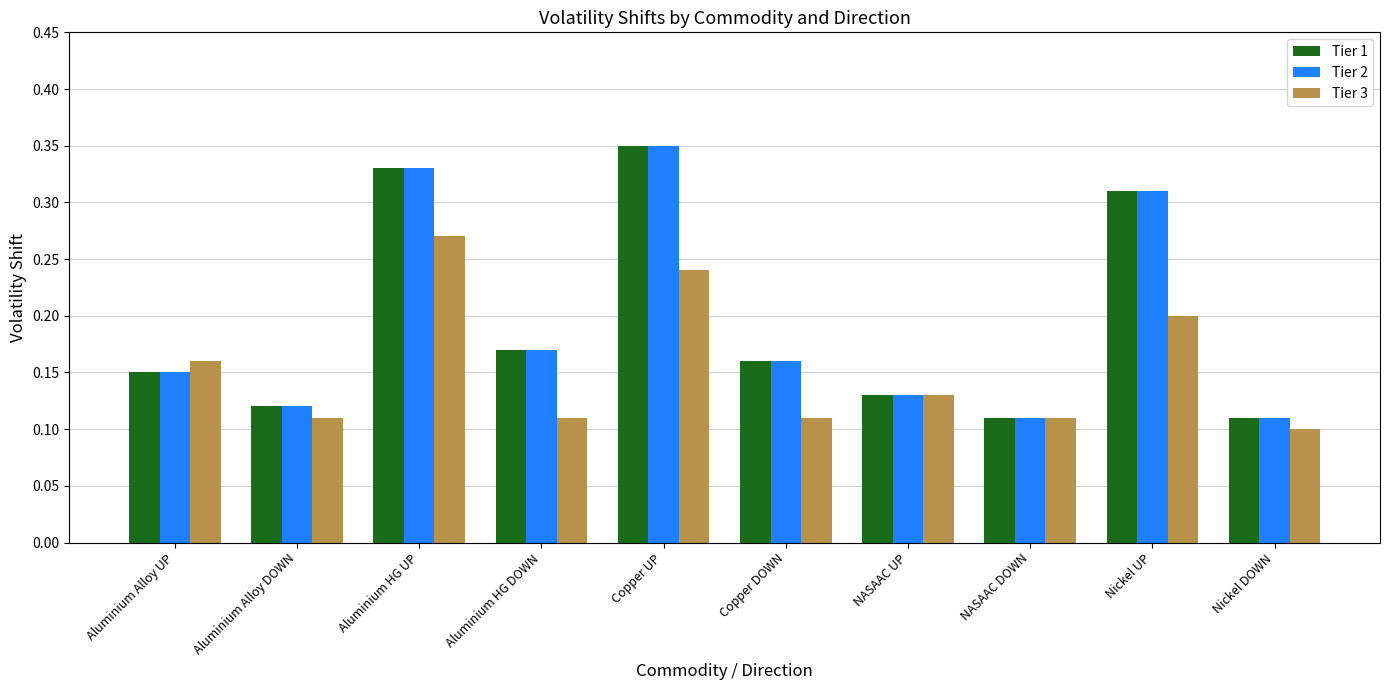

Count the Tier 3 values in the range 0 to 1.

10